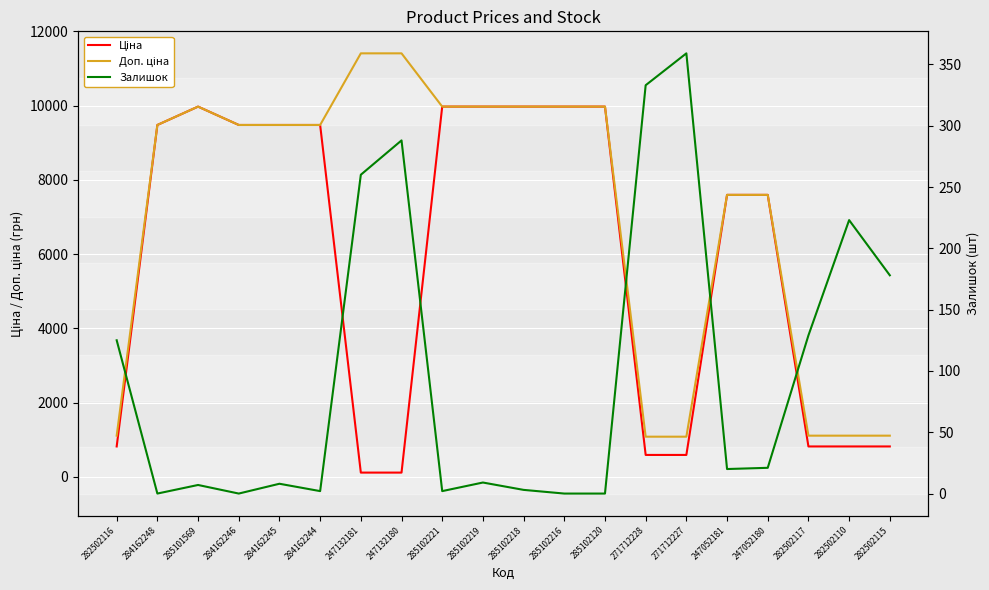

The Ціна series shows 9975.0 at 285101569. True or false?

True